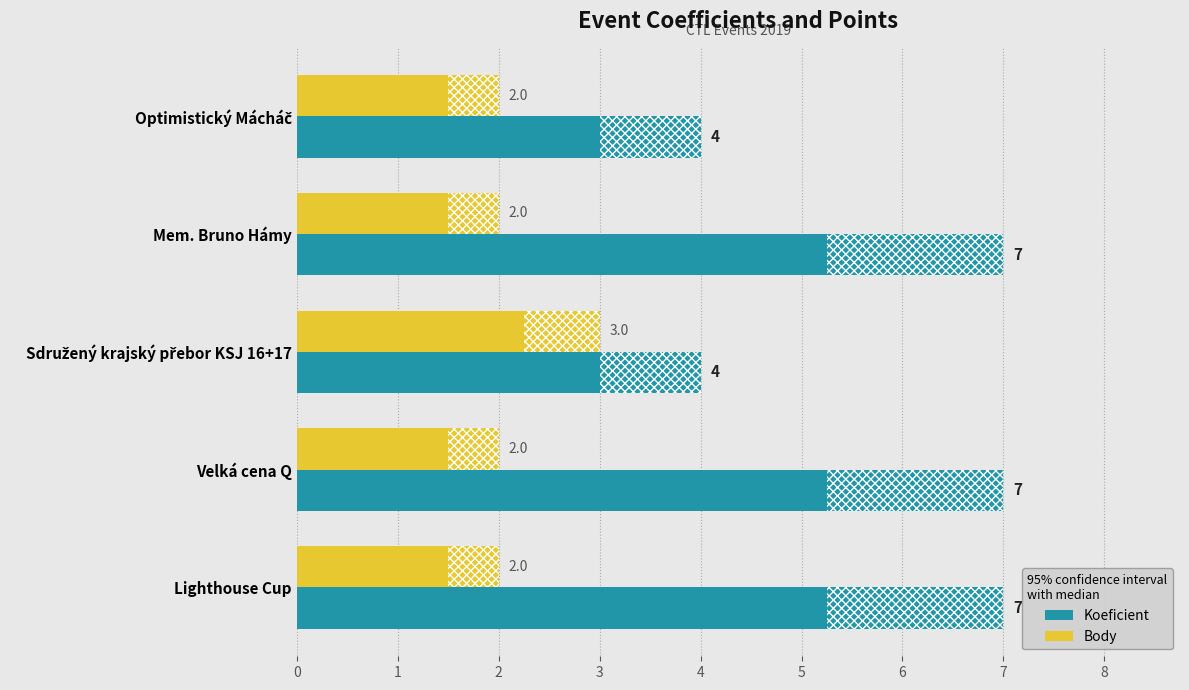

Which series has the widest spread of values?

Koeficient